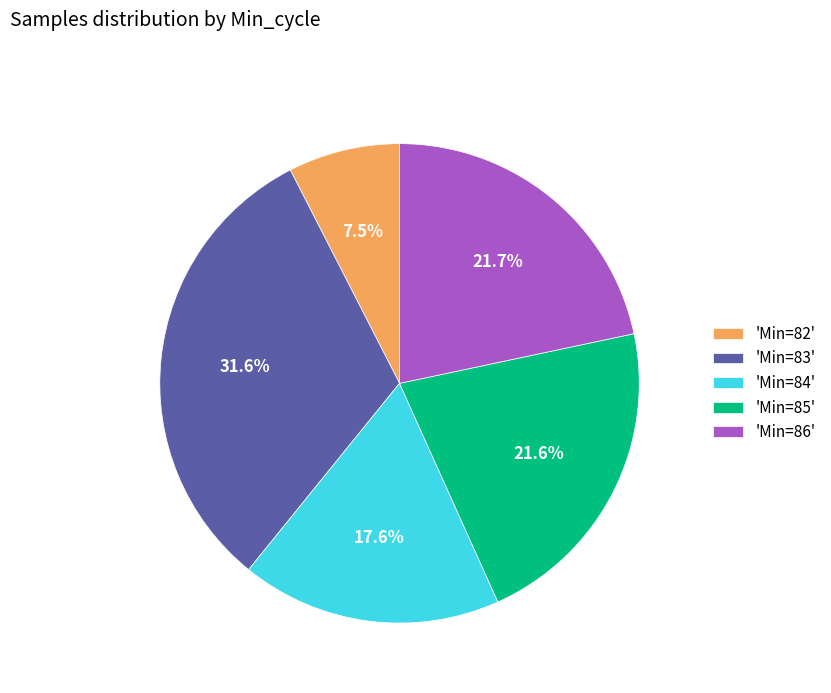

Which slice is the largest?

'Min=83'